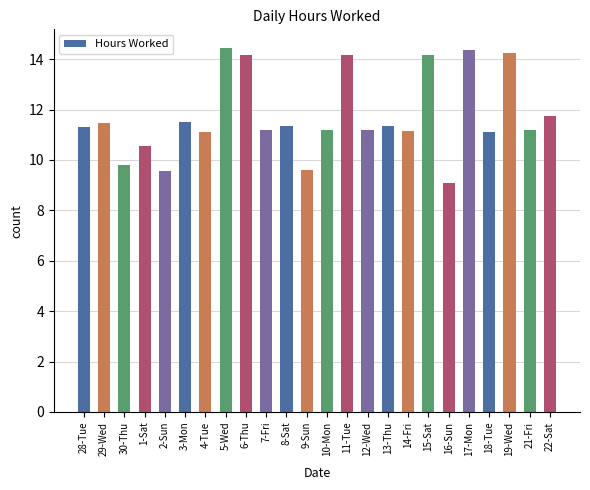

Approximately how many times larger is the value at 21-Fri compared to 12-Wed?

1.0